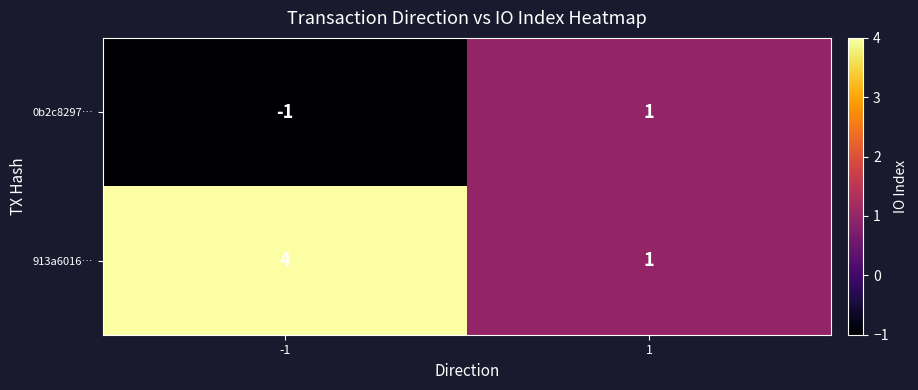

Which series has the widest spread of values?

913a6016…